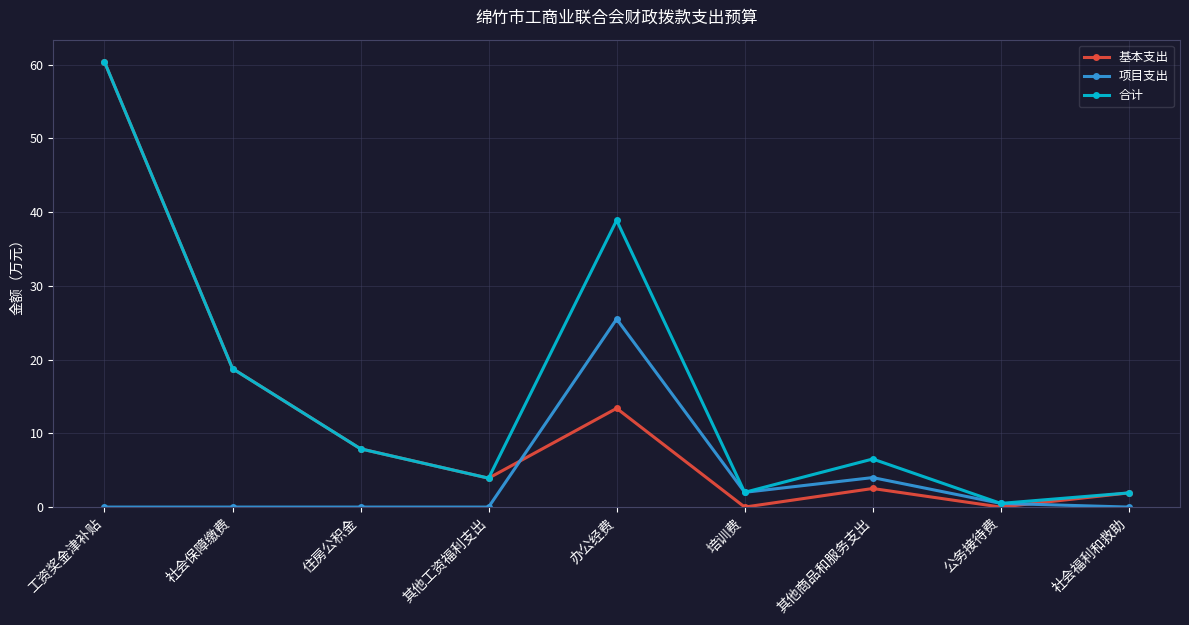

What is the label of the 4th point from the left?

其他工资福利支出